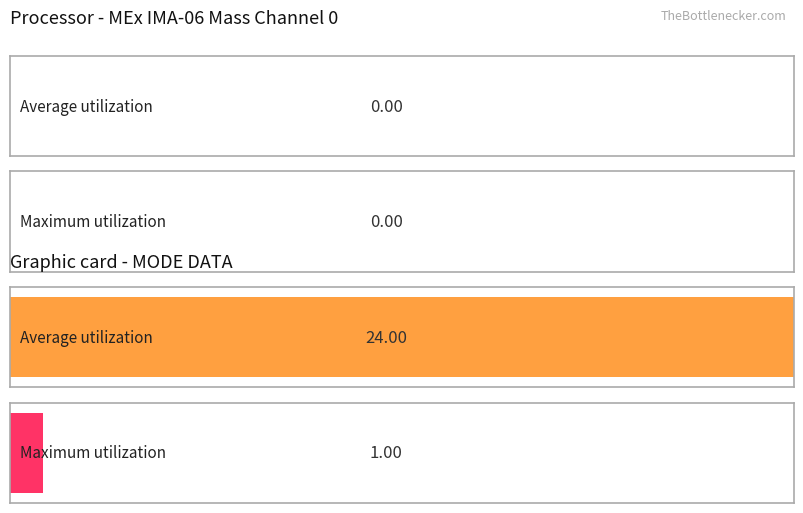

True or false: Maximum utilization has a value of 35 at Operational Index.

False